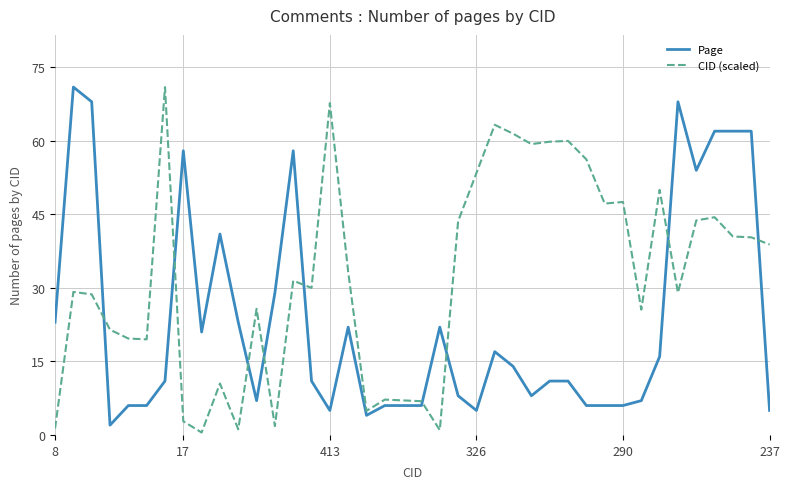

What is the difference between the maximum and minimum values in the CID (scaled) series?

70.5